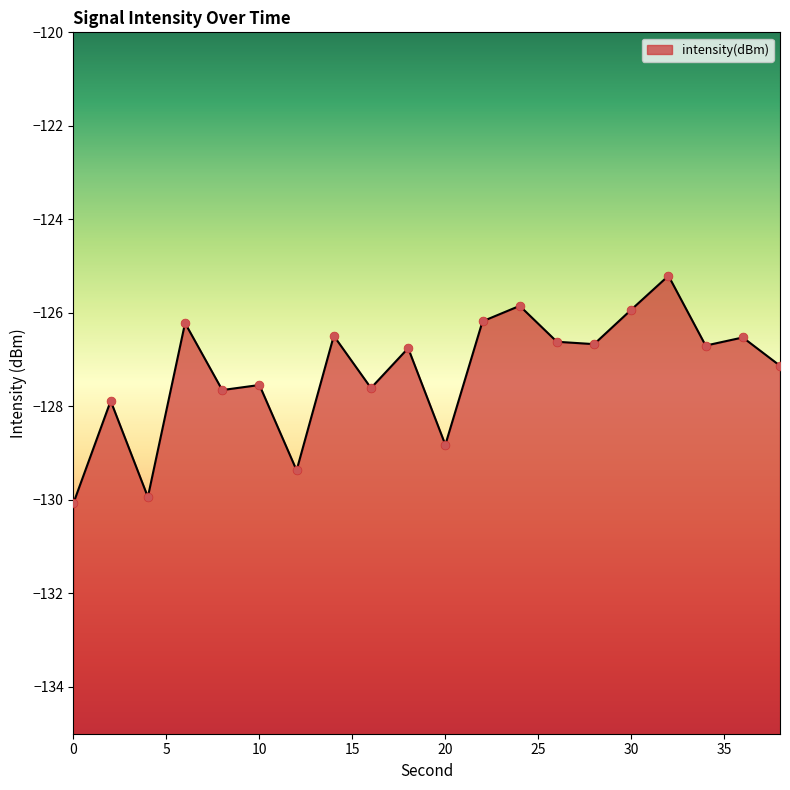

Between 34 and 30, which is larger?

30